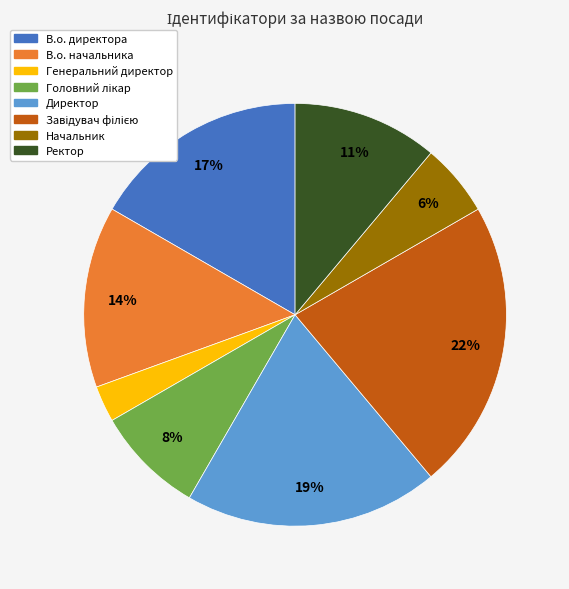

Count the number of slices in the pie.

8